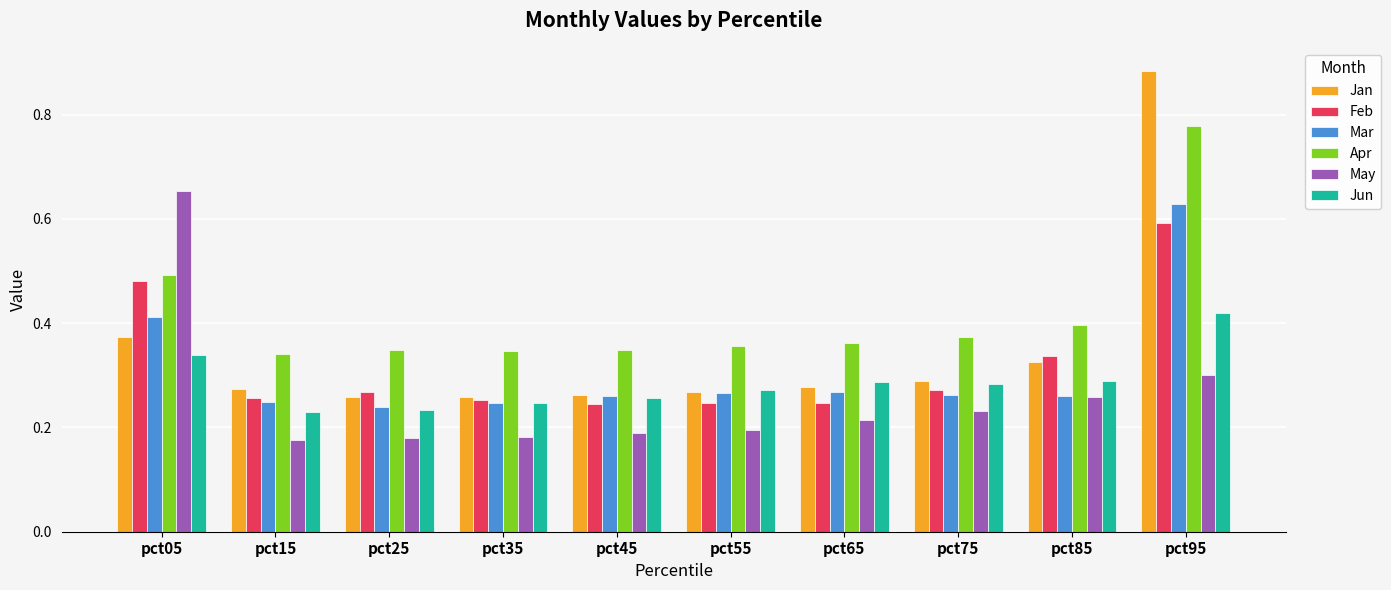

At which category does the chart reach its peak across all series?

pct95